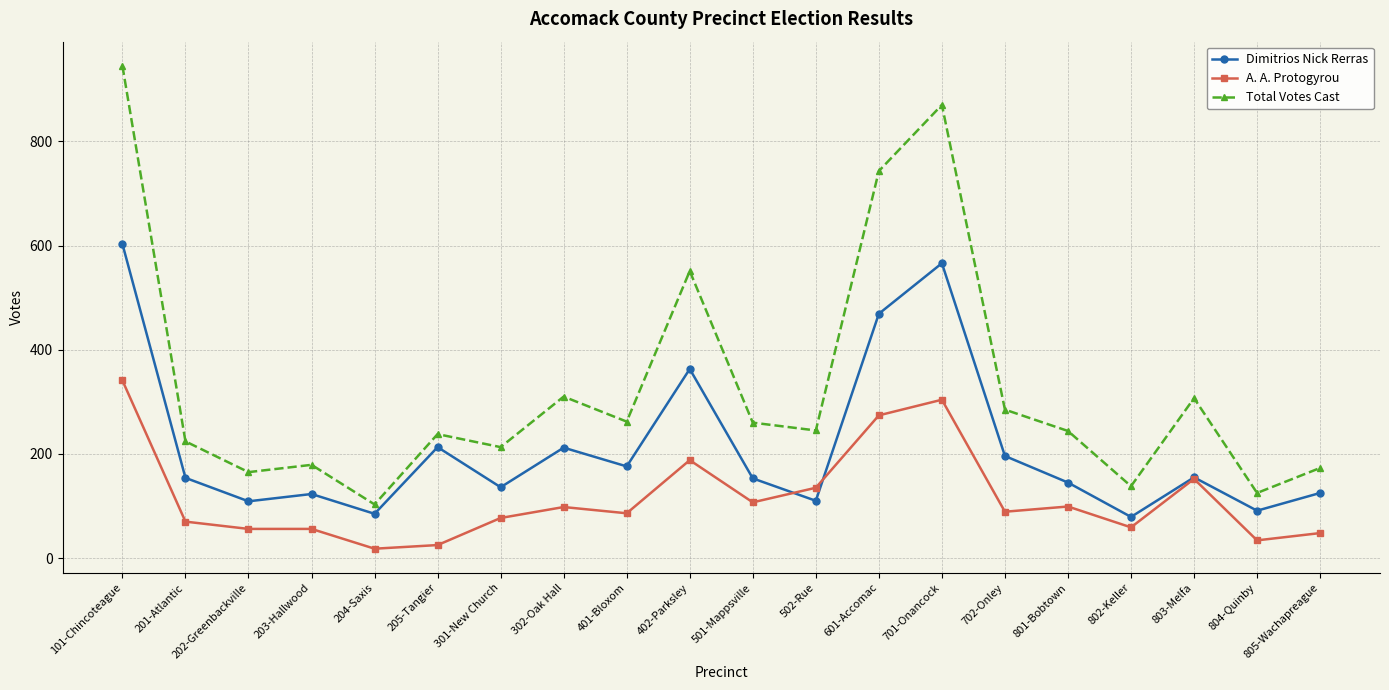

What is the average value of the Dimitrios Nick Rerras series?

213